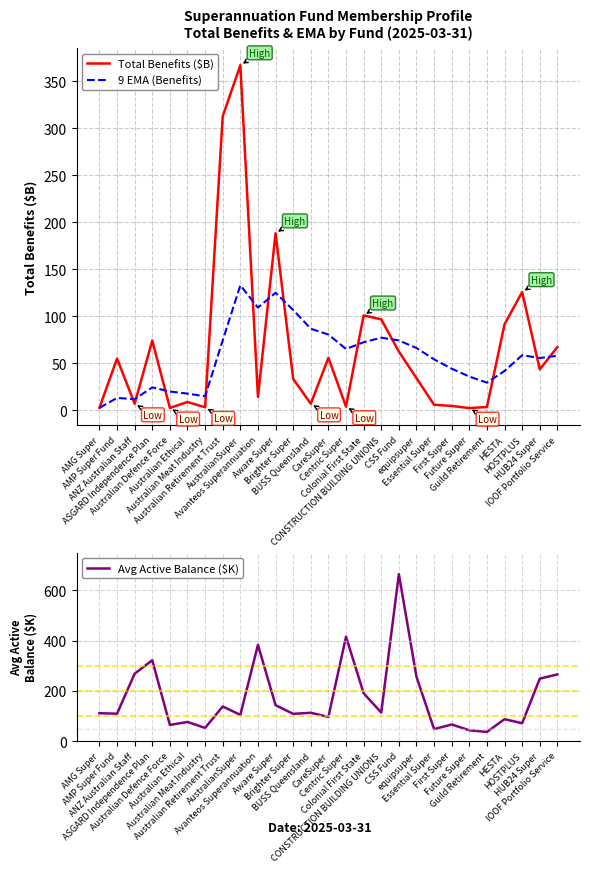

How many interior local peaks does the Avg Active Balance ($K) series have?

9